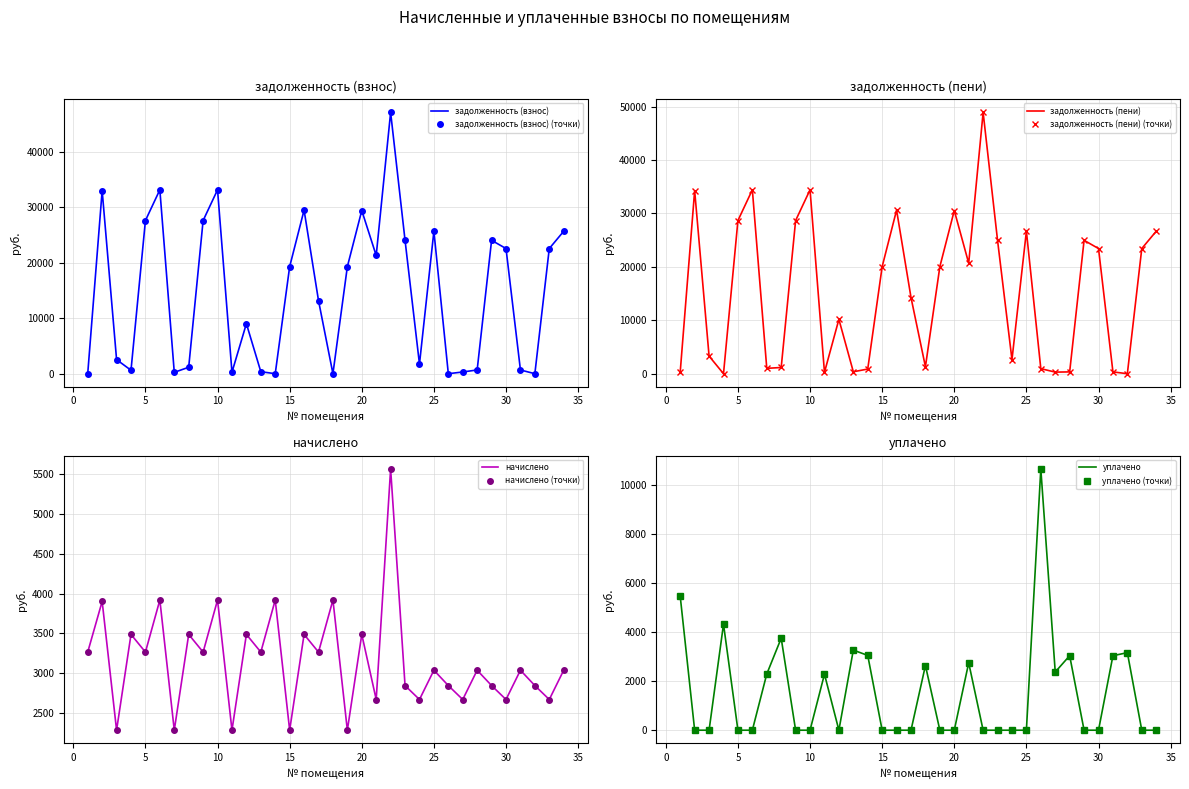

Is this an area chart (filled region under the line)?

No